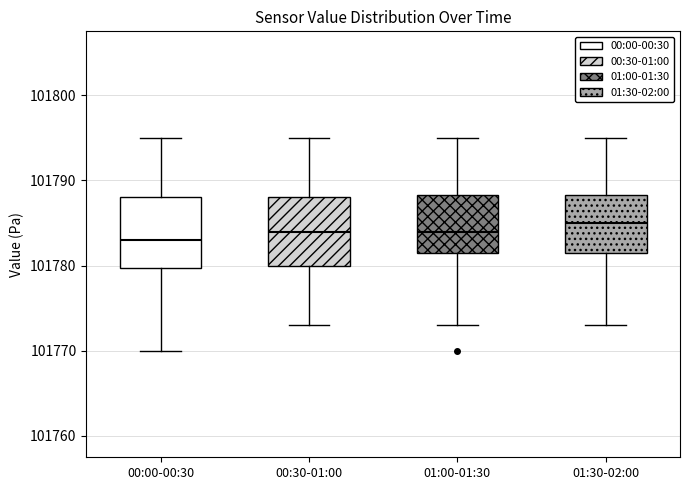

Which box has the highest median line?

01:30-02:00